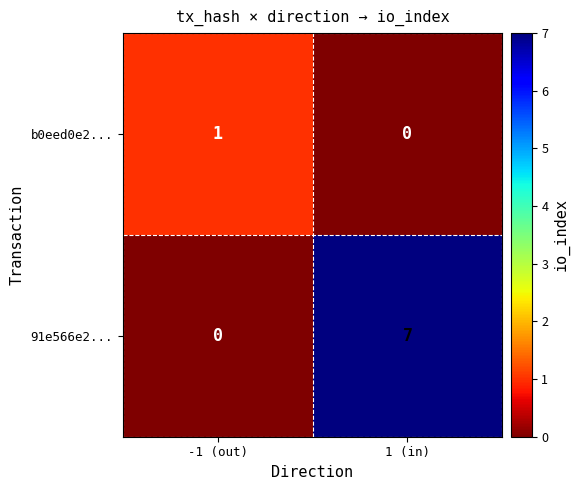

Rank the series at 1 (in) from lowest to highest value.

b0eed0e2..., 91e566e2...